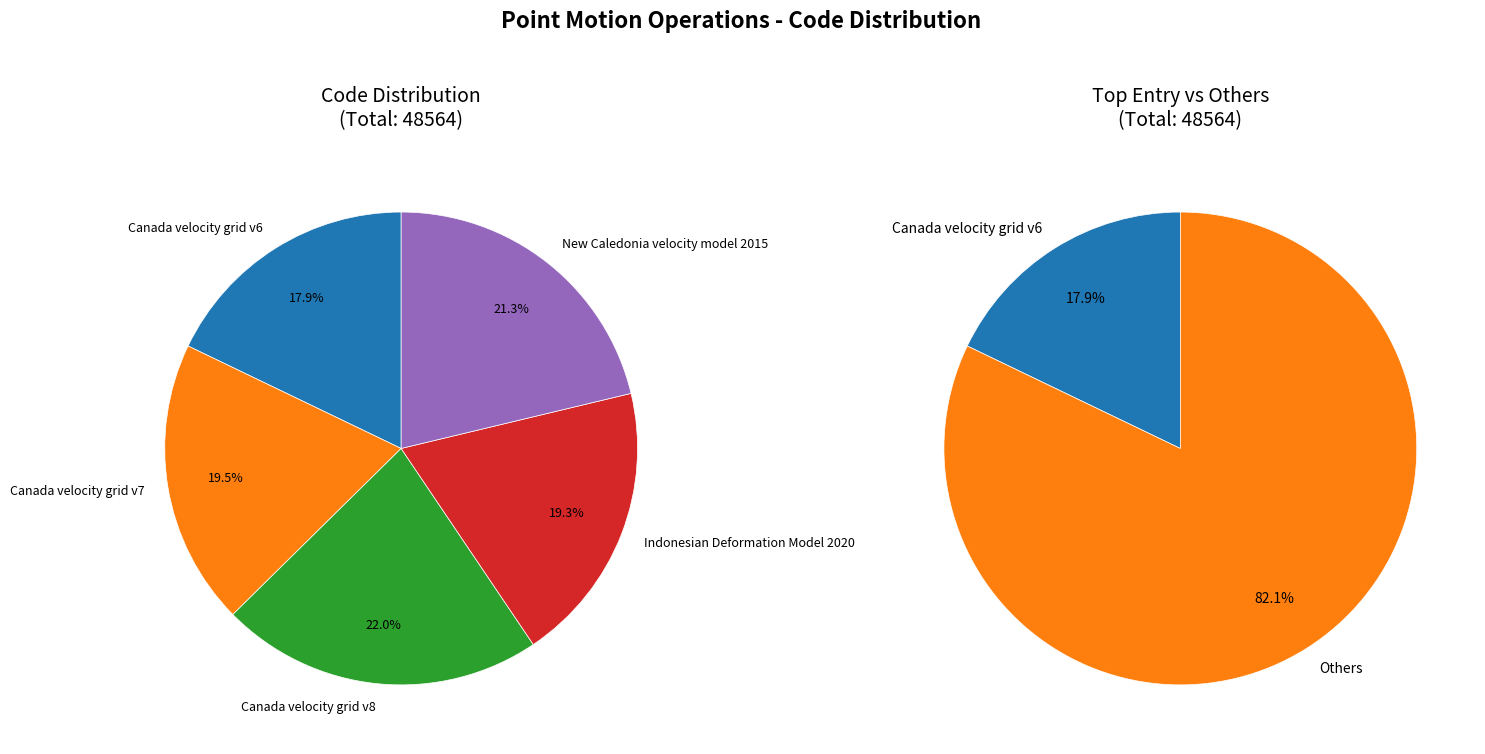

Which category has the smallest portion of the pie?

Canada velocity grid v6